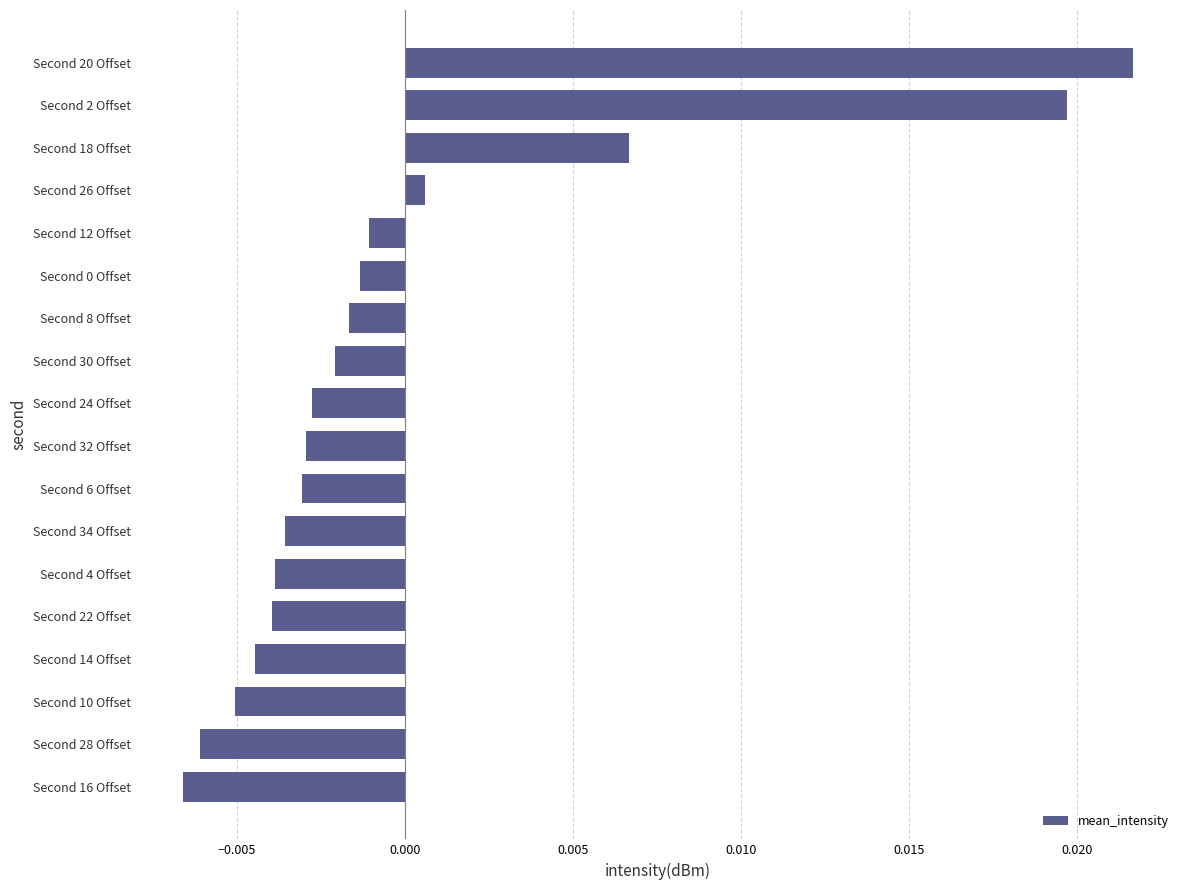

How many values exceed 0?

4